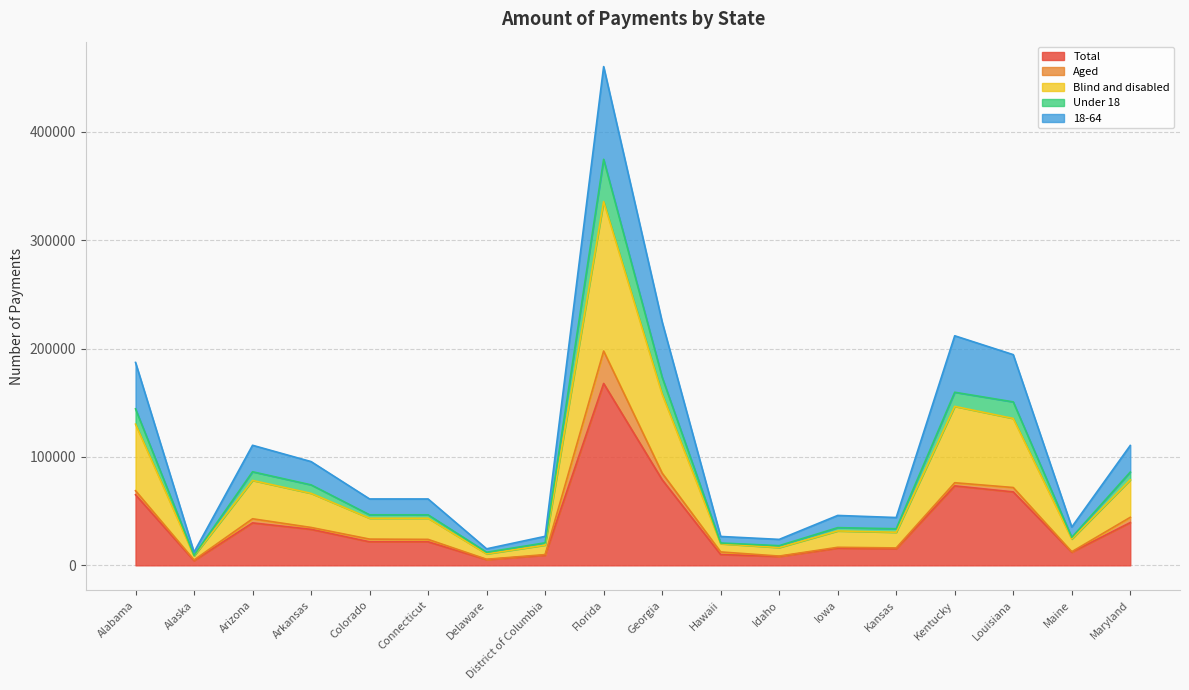

What is the sum of all Total values?

688747